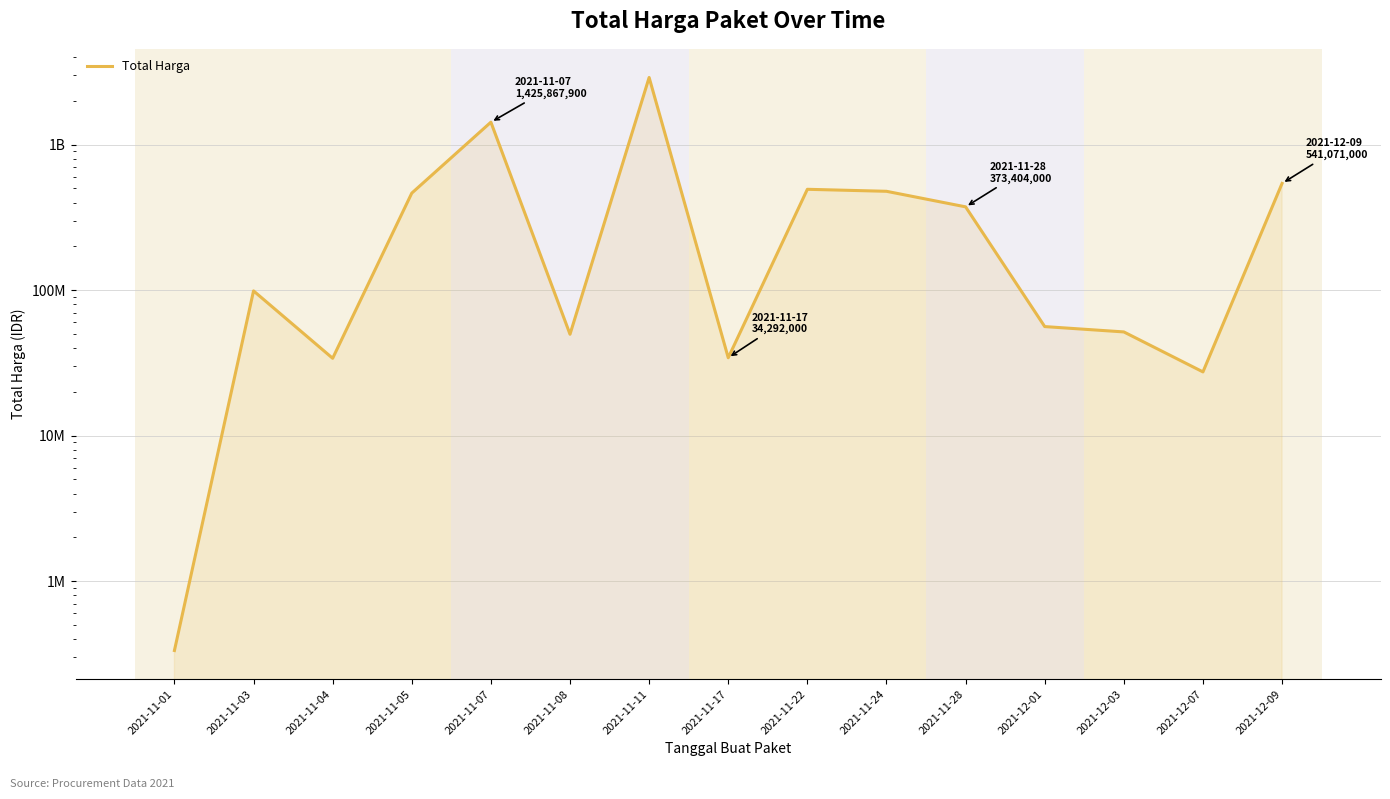

How many categories are shown in the chart?

15